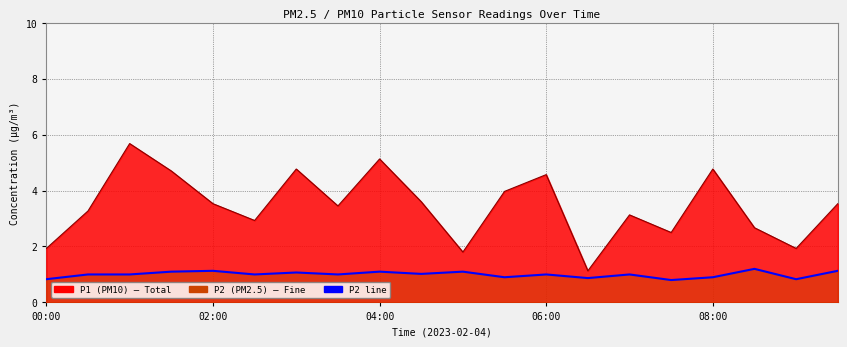

How many interior local valleys does the P1 line series have?

6